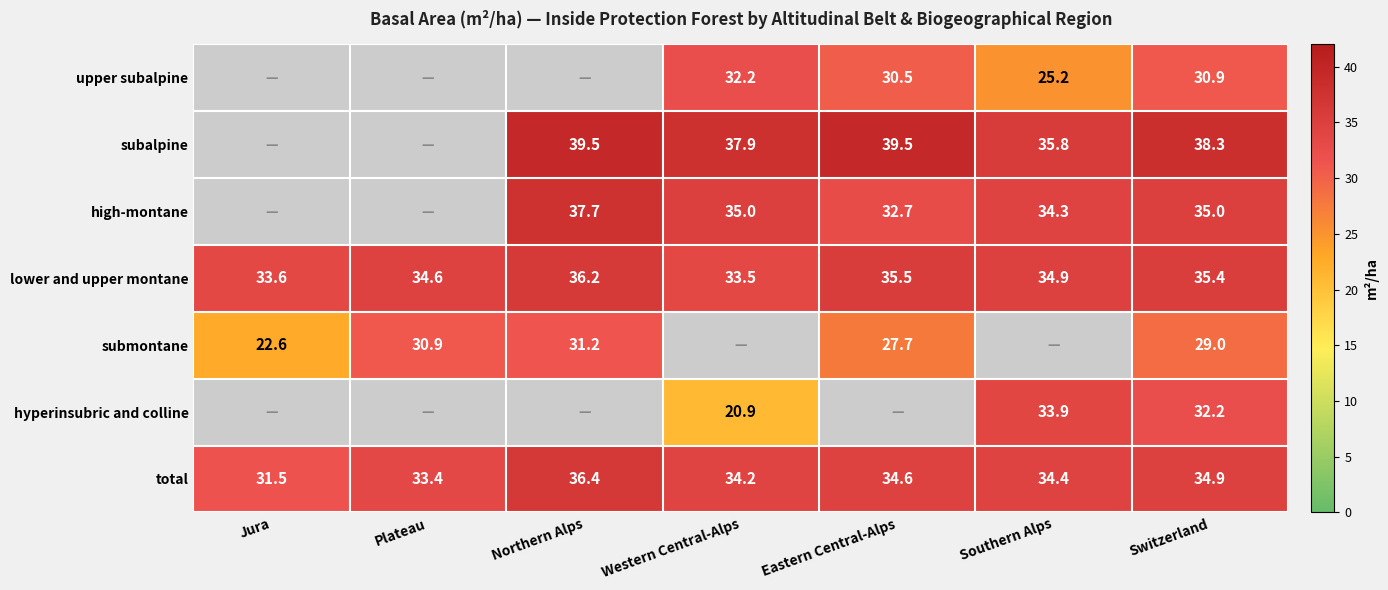

True or false: lower and upper montane has a value of 34.9 at Southern Alps.

True